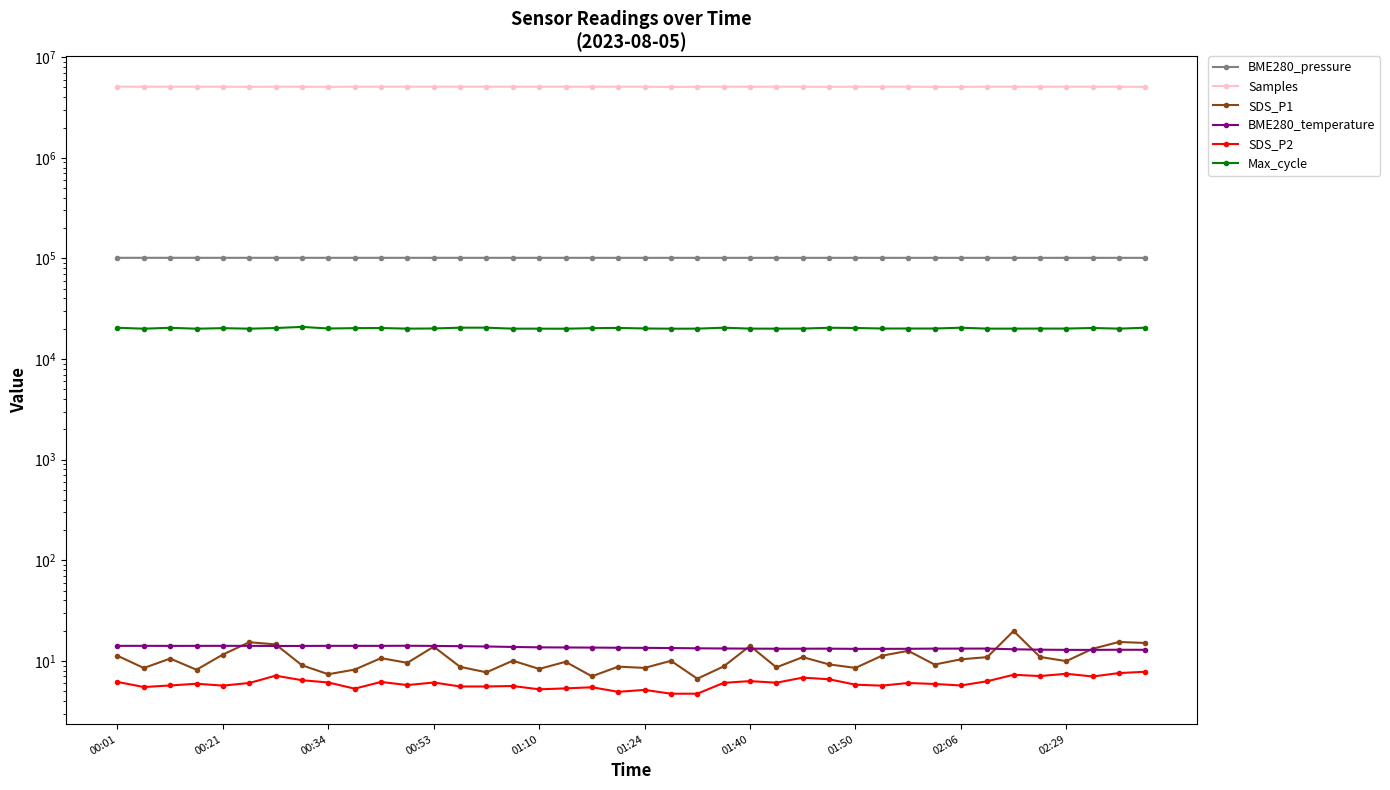

Count the number of categories in the chart.

40